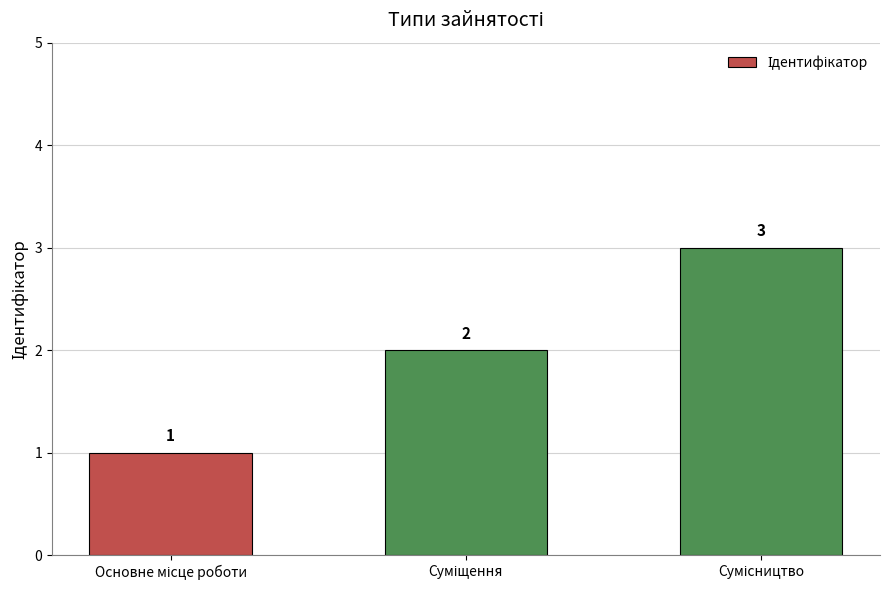

What is the maximum value shown in the chart?

3